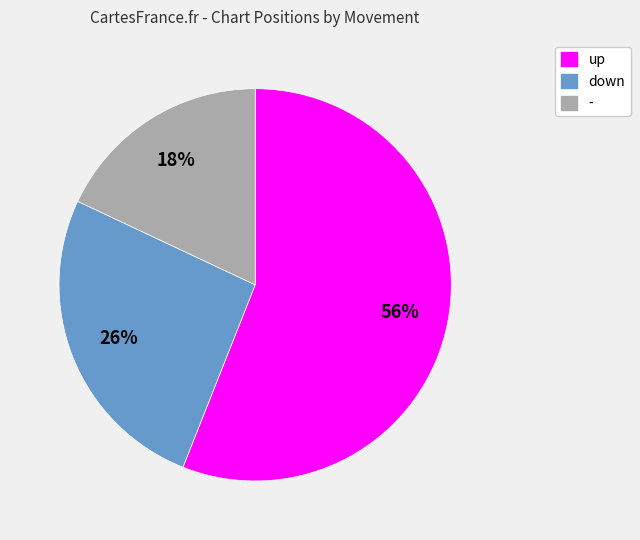

To the nearest percent, what portion does - represent?

18%